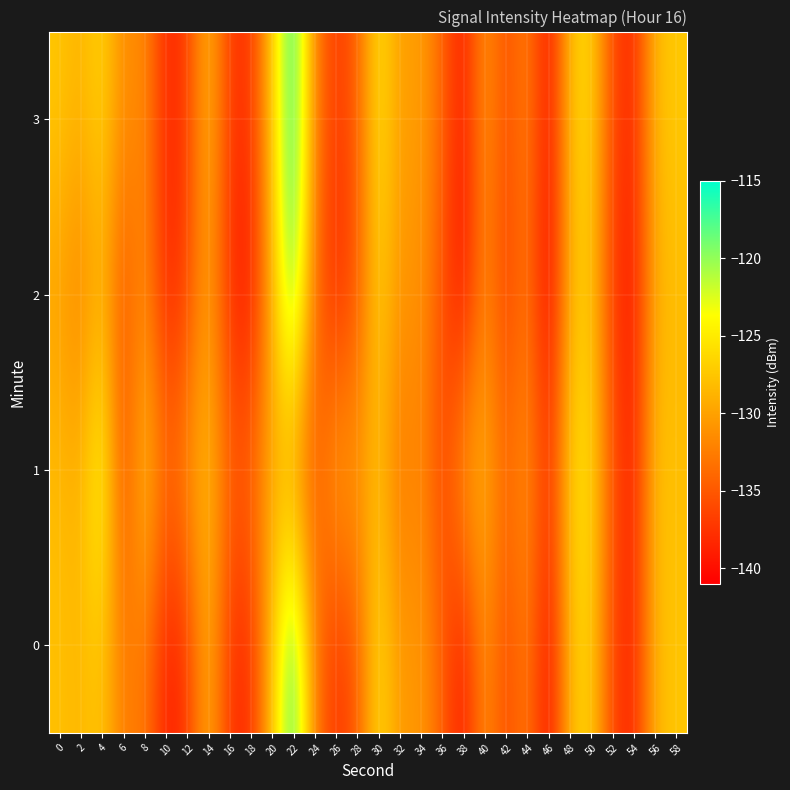

Reading right to left, what are all the values shown in this chart?

0: 58=-127.5	56=-128.5	54=-138.7	52=-136.5	50=-126.5	48=-128.0	46=-140.6	44=-132.1	42=-136.5	40=-130.7	38=-139.6	36=-134.6	34=-130.3	32=-130.9	30=-125.6	28=-134.9	26=-137.7	24=-132.6	22=-116.2	20=-127.6	18=-138.0	16=-137.7	14=-128.4	12=-137.3	10=-139.2	8=-132.4	6=-132.9	4=-127.4	2=-128.6	0=-127.9
1: 58=-128.2	56=-127.6	54=-139.0	52=-135.2	50=-125.7	48=-126.3	46=-137.9	44=-130.5	42=-134.0	40=-128.7	38=-129.3	36=-136.8	34=-131.2	32=-133.5	30=-127.9	28=-130.6	26=-128.9	24=-135.2	22=-131.5	20=-129.1	18=-133.6	16=-134.3	14=-127.7	12=-130.9	10=-133.8	8=-127.0	6=-136.4	4=-122.5	2=-129.0	0=-128.2
2: 58=-128.2	56=-129.1	54=-139.5	52=-137.1	50=-127.2	48=-128.6	46=-141.2	44=-132.6	42=-137.1	40=-131.5	38=-140.2	36=-135.7	34=-130.8	32=-131.2	30=-126.6	28=-135.2	26=-138.6	24=-133.9	22=-117.2	20=-128.9	18=-139.6	16=-138.2	14=-129.7	12=-136.3	10=-138.9	8=-131.2	6=-135.6	4=-128.9	2=-132.5	0=-130.1
3: 58=-127.3	56=-128.1	54=-138.5	52=-136.1	50=-126.1	48=-127.6	46=-140.2	44=-131.7	42=-136.1	40=-130.3	38=-139.3	36=-134.2	34=-129.9	32=-130.6	30=-125.2	28=-134.5	26=-137.1	24=-132.2	22=-115.8	20=-127.1	18=-137.5	16=-137.2	14=-127.9	12=-136.8	10=-138.6	8=-131.1	6=-131.8	4=-126.2	2=-128.9	0=-127.5